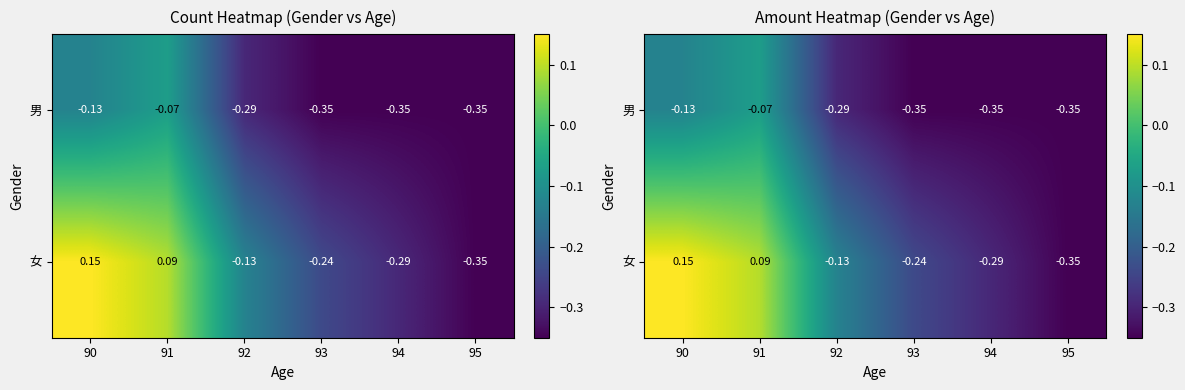

Which category has the highest value across all series?

90